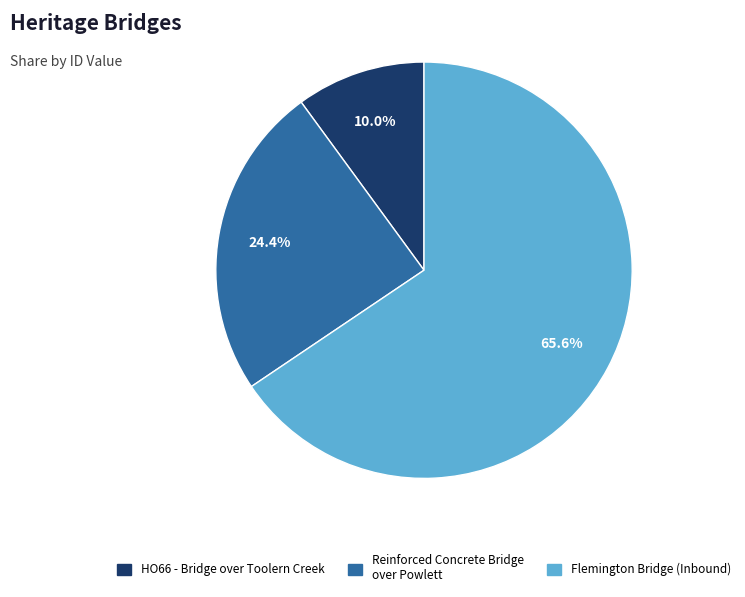

How many segments does this pie chart have?

3